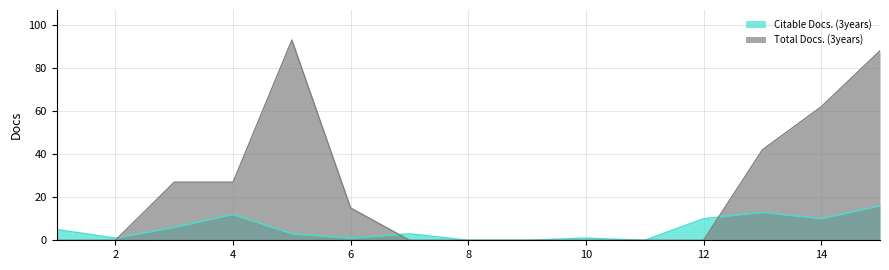

How many values in the Total Docs. (3years) series exceed 0?

7